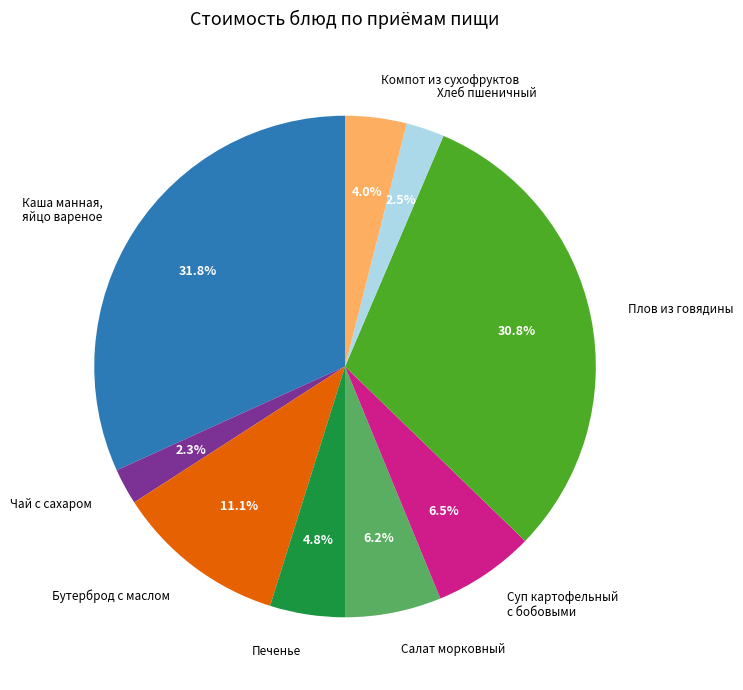

Does any single category account for the majority?

No